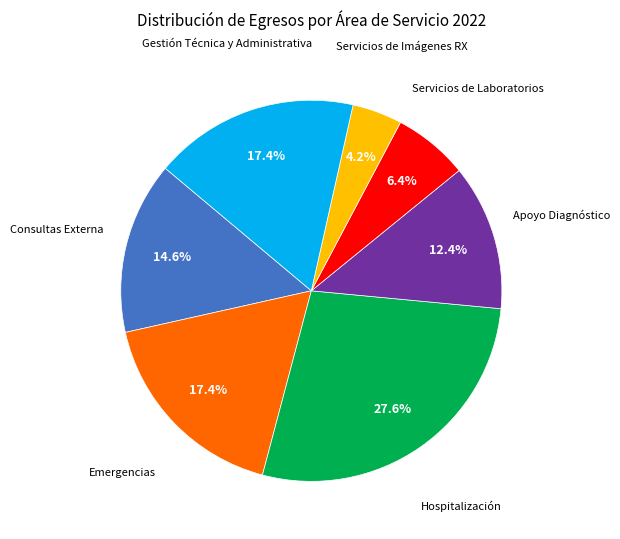

Is there any slice that represents more than half of the pie?

No